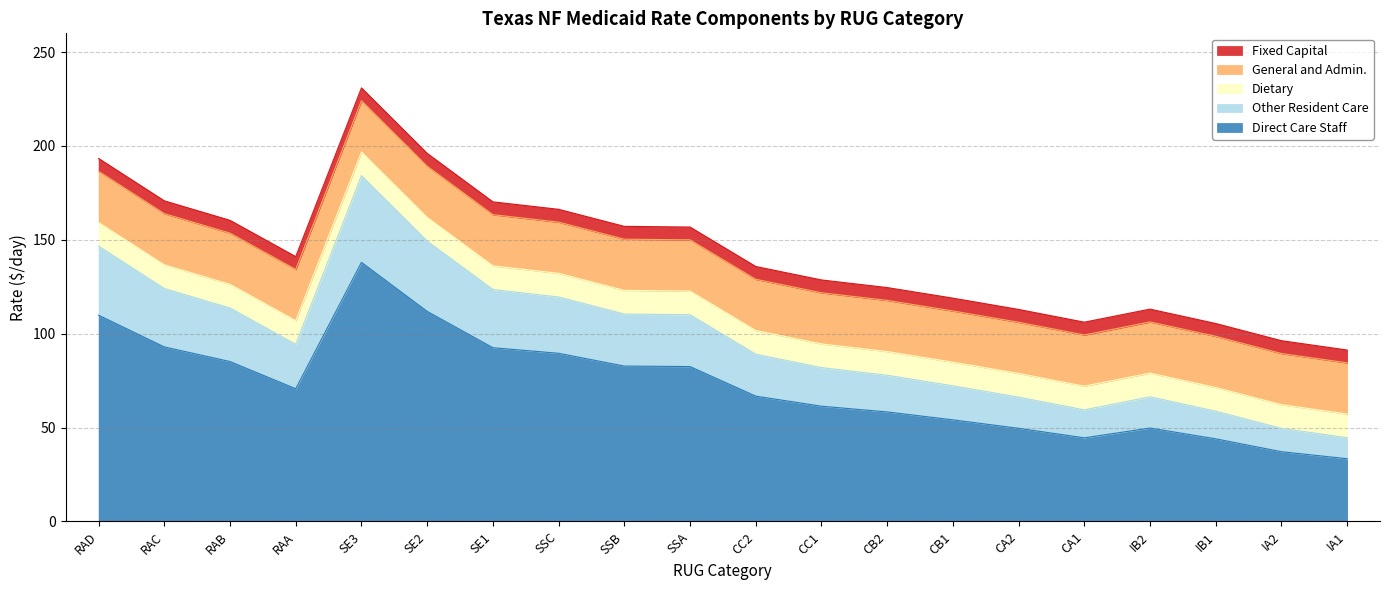

True or false: Fixed Capital has a value of 6.8 at SSB.

True